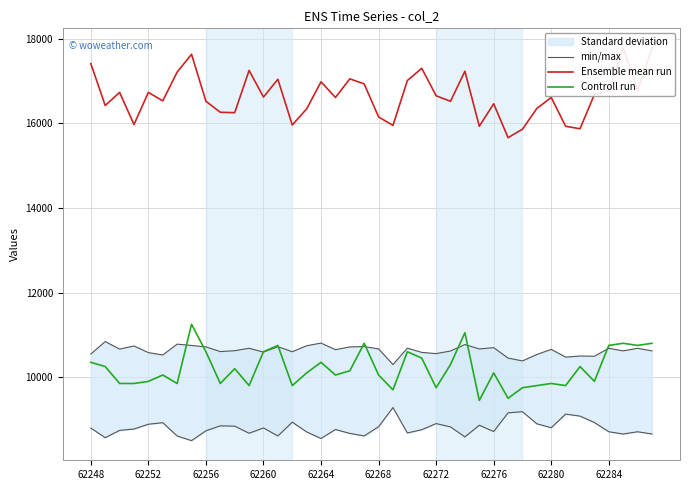

In min/max, how many points are higher than both neighbors (excluding endpoints)?

14